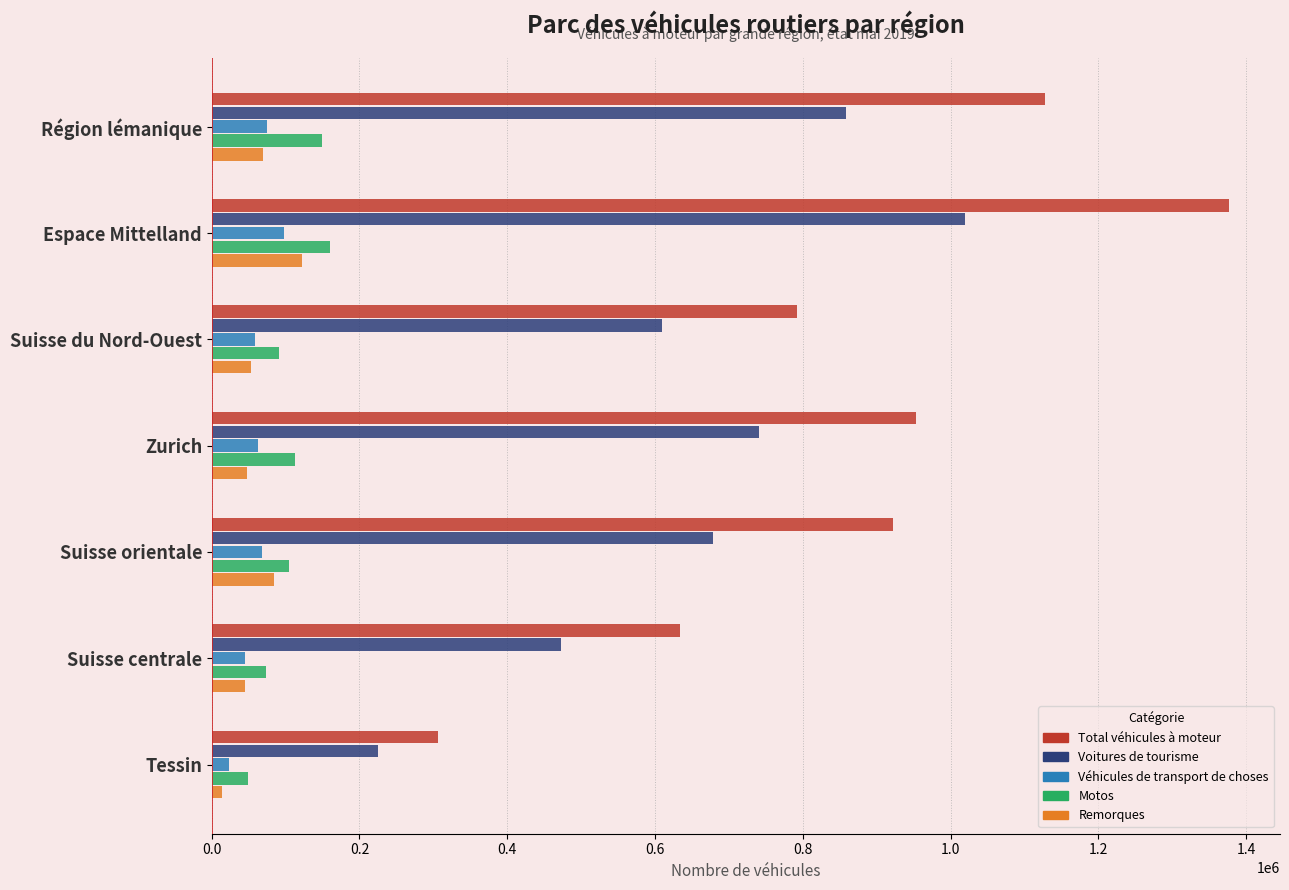

How many distinct data groups are displayed?

5